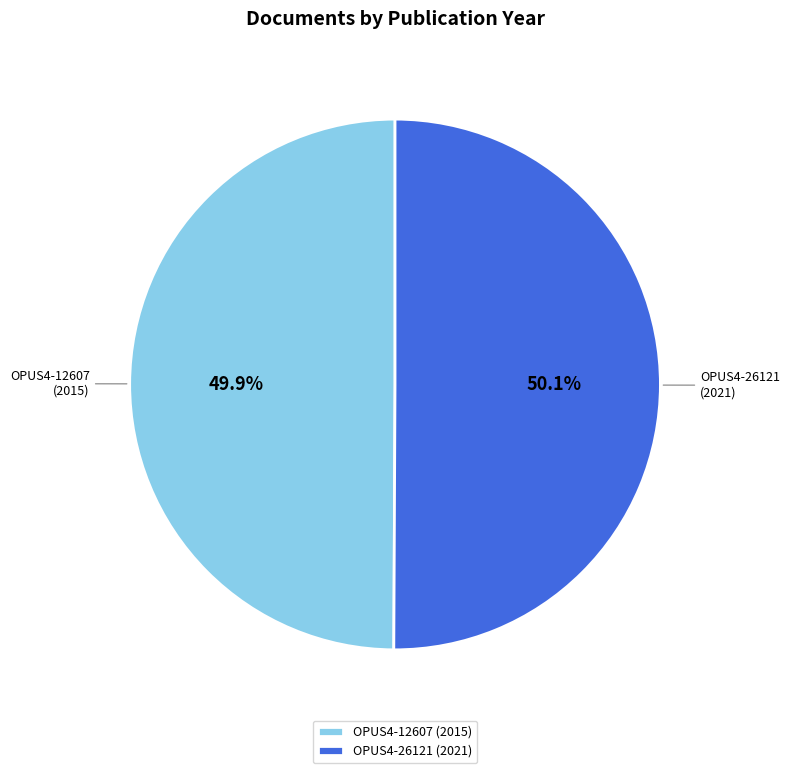

Is there a majority slice in this chart?

Yes